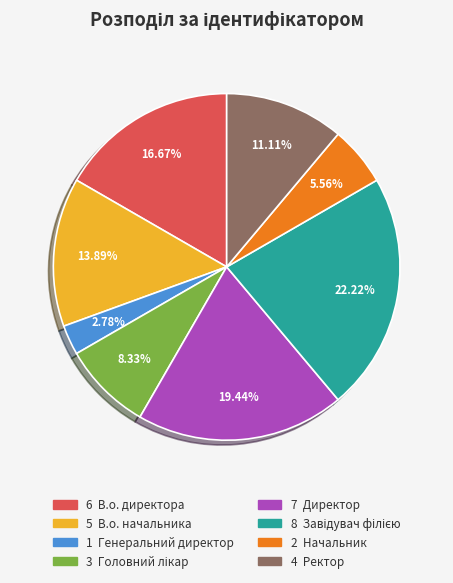

Does any single category account for the majority?

No